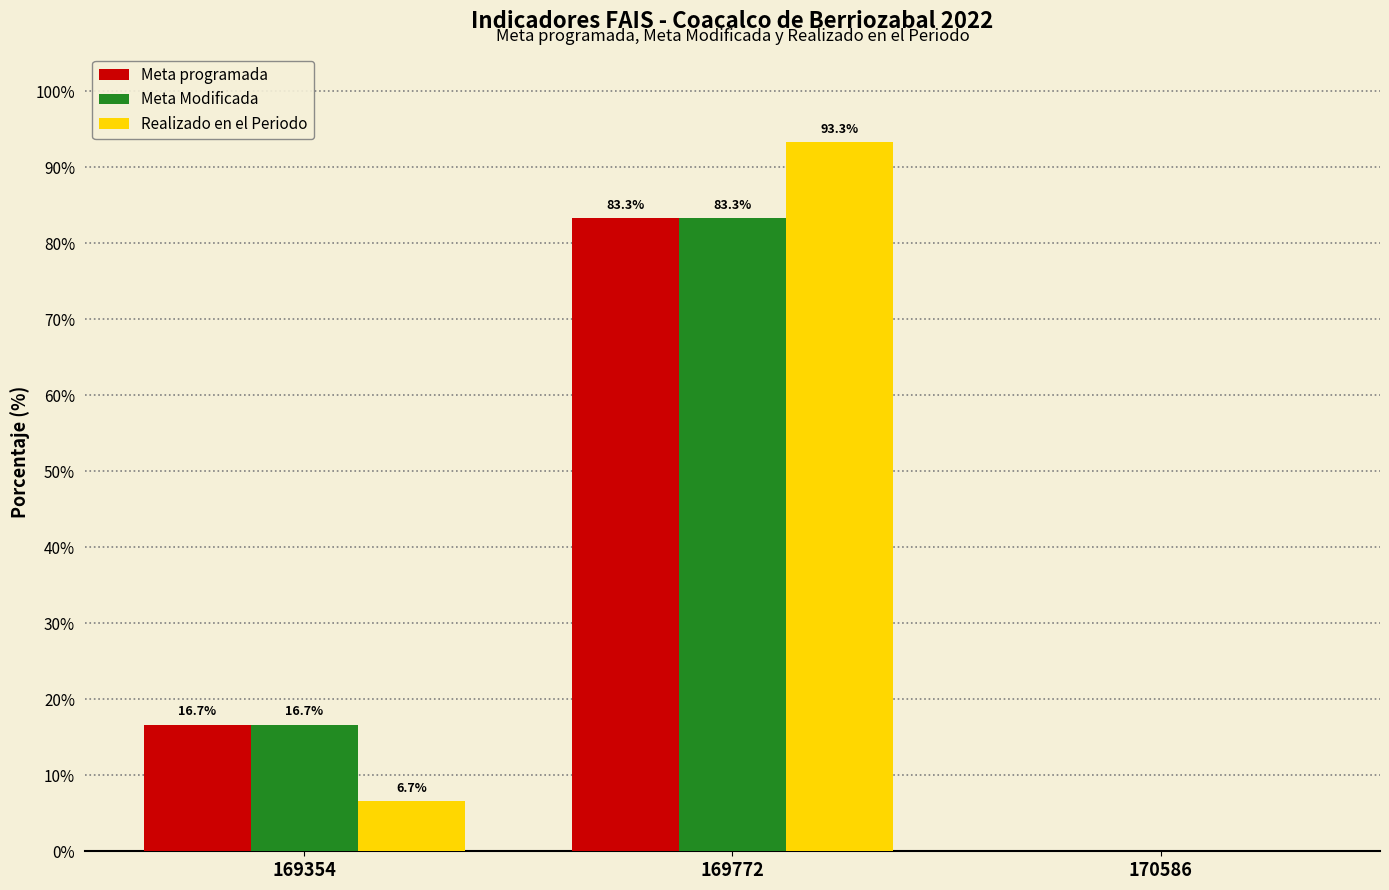

What is the sum of the Meta programada values at 169354 and 170586?

16.7